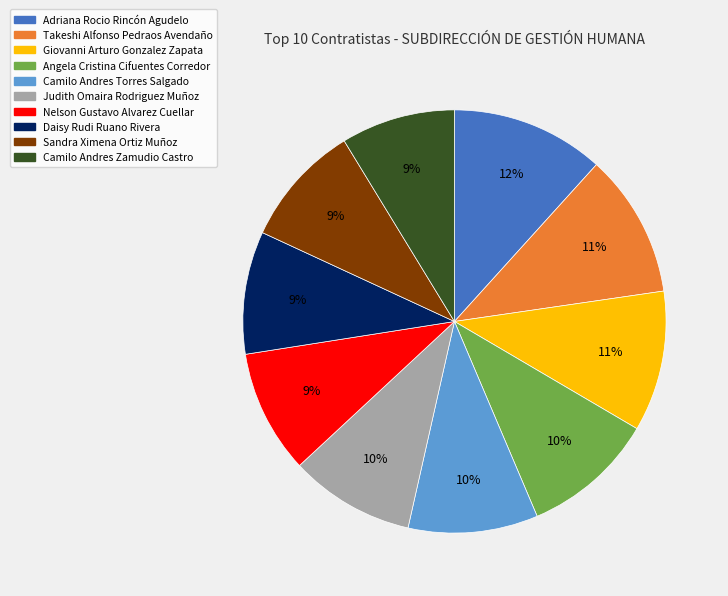

Is there a majority slice in this chart?

No